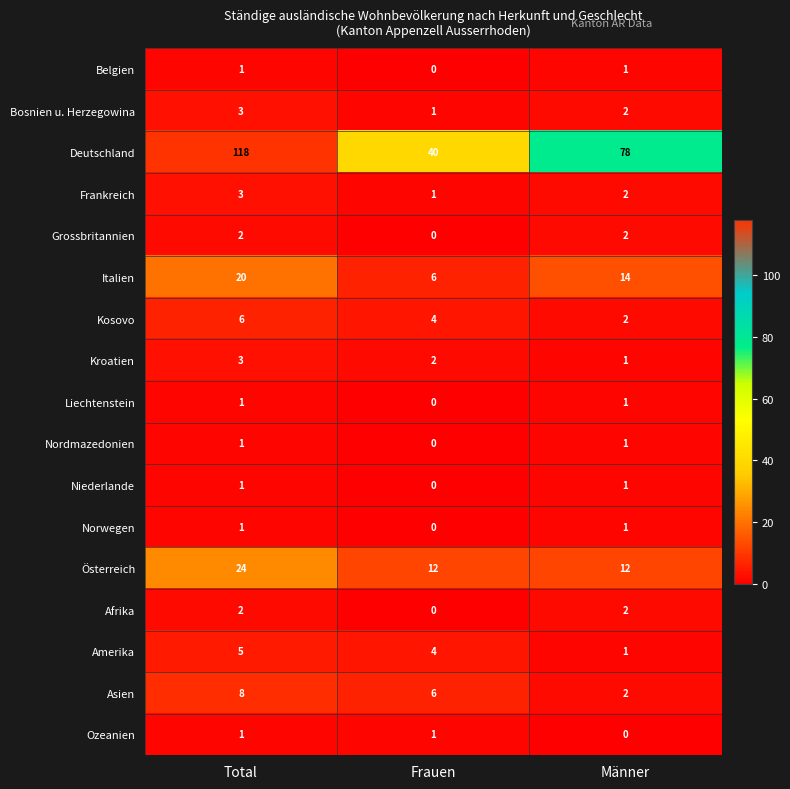

Count the Österreich values in the range 12 to 24.

3